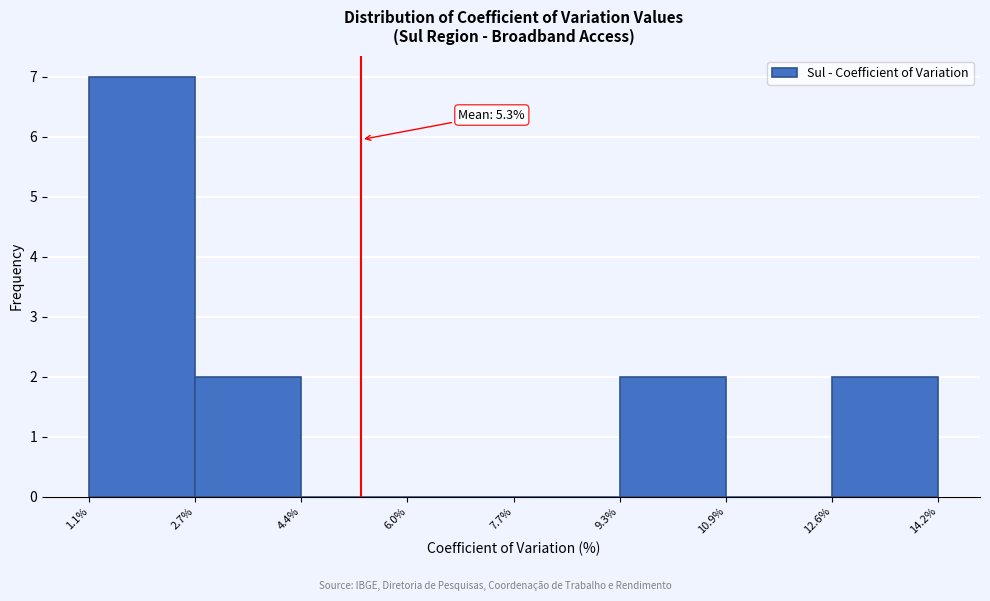

Over which range of the x-axis is the bar tallest?

1.1% to 2.7%